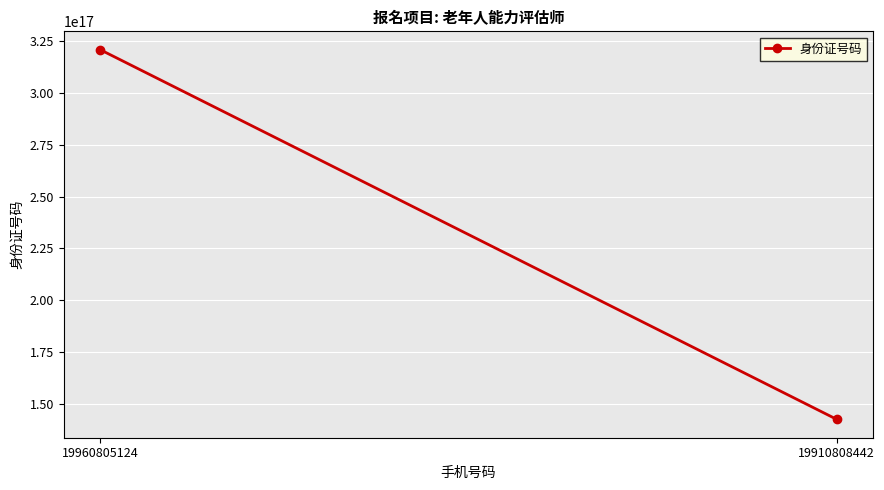

What is the value of the 2nd point from the left?

142601199108084416